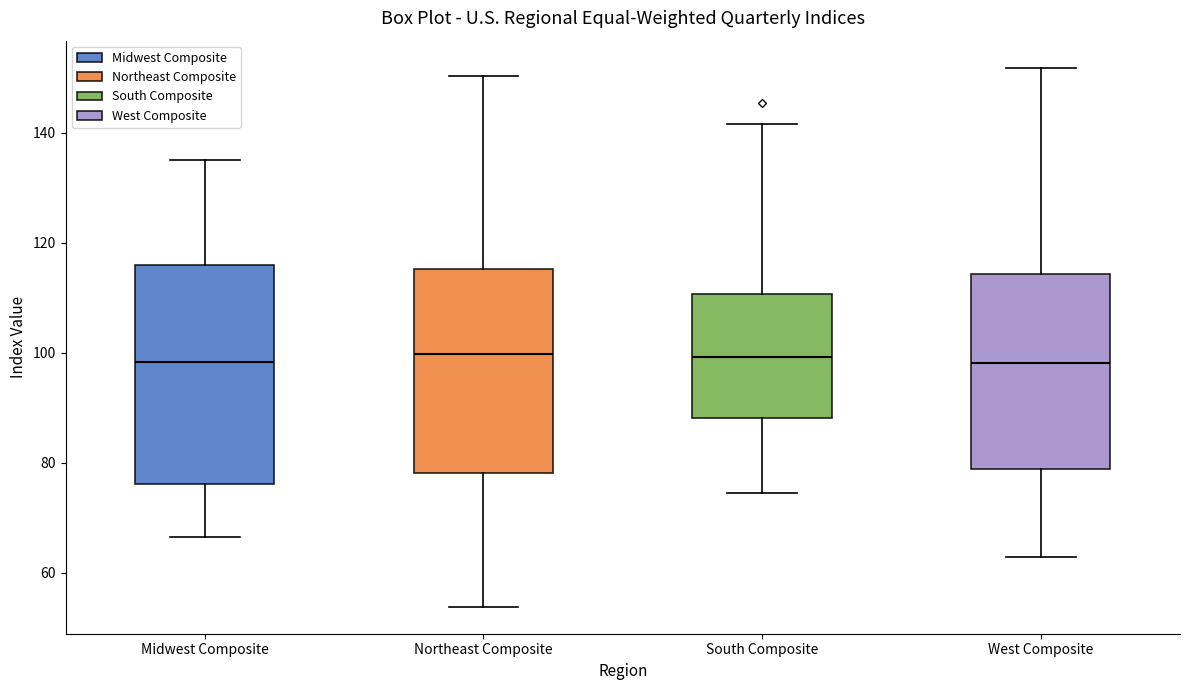

Reading left to right, read every box against the y-axis: the position of its median line, the range the box covers, and the ends of its whiskers. The values are not printed on the chart, so give them approximately, as read against the axis.

Midwest Composite: median 98, box 76 to 116, whiskers 66 to 134
Northeast Composite: median 100, box 78 to 116, whiskers 54 to 150
South Composite: median 100, box 88 to 110, whiskers 74 to 142
West Composite: median 98, box 78 to 114, whiskers 62 to 152